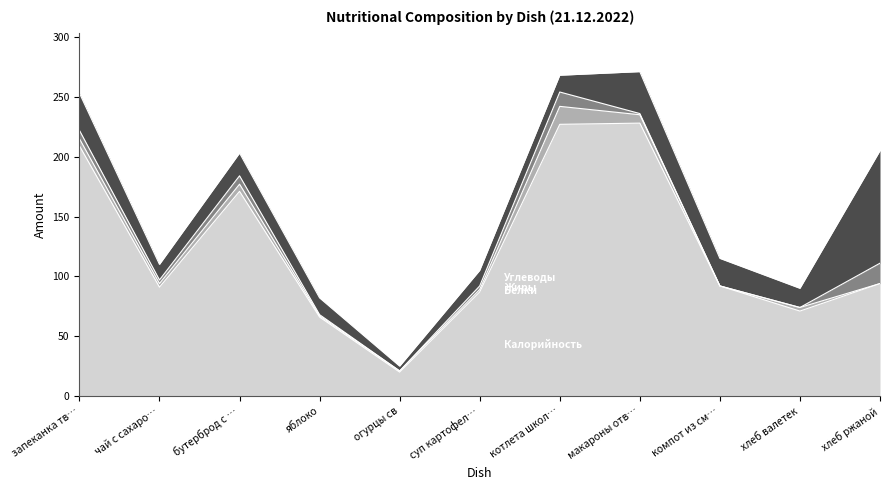

What is the average value of the Калорийность series?

123